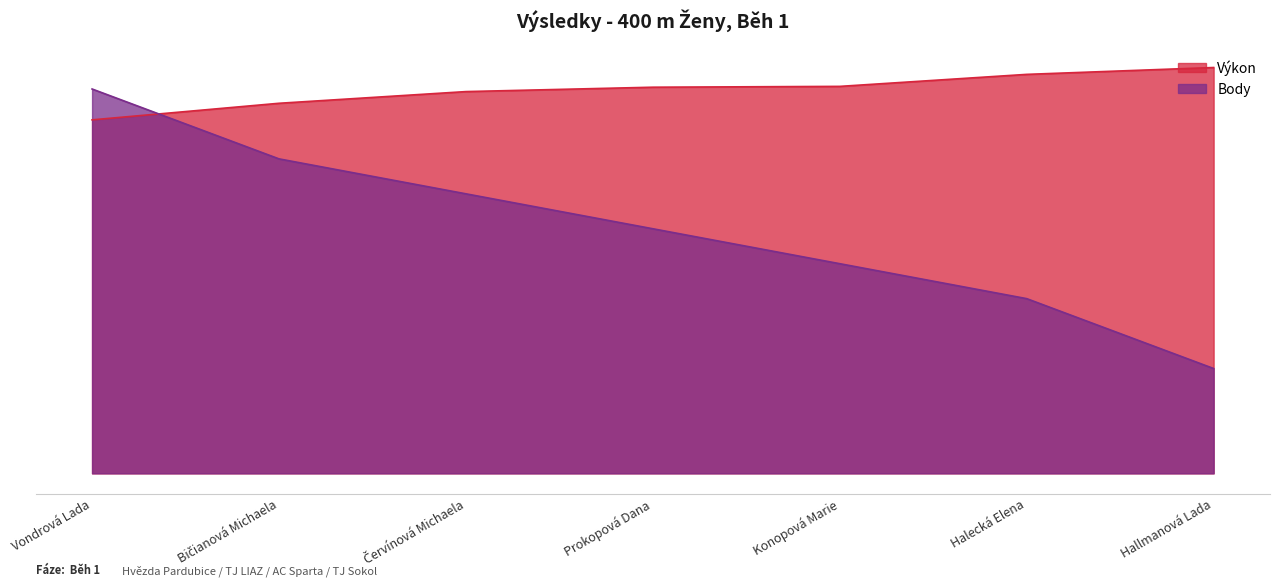

How many lines are shown in the chart?

2